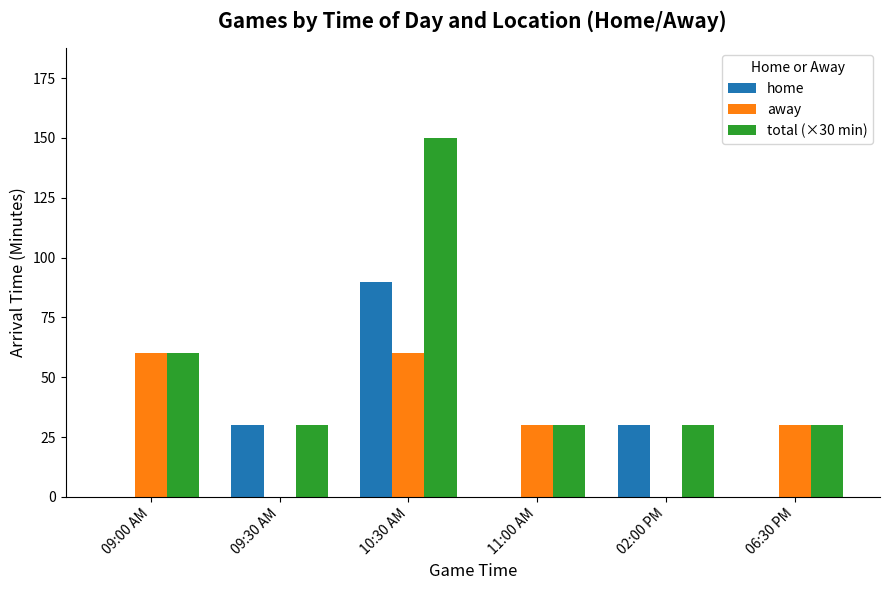

Reading right to left, transcribe all the data shown in this chart.

home: 06:30 PM=0	02:00 PM=30	11:00 AM=0	10:30 AM=90	09:30 AM=30	09:00 AM=0
away: 06:30 PM=30	02:00 PM=0	11:00 AM=30	10:30 AM=60	09:30 AM=0	09:00 AM=60
total (×30 min): 06:30 PM=30	02:00 PM=30	11:00 AM=30	10:30 AM=150	09:30 AM=30	09:00 AM=60